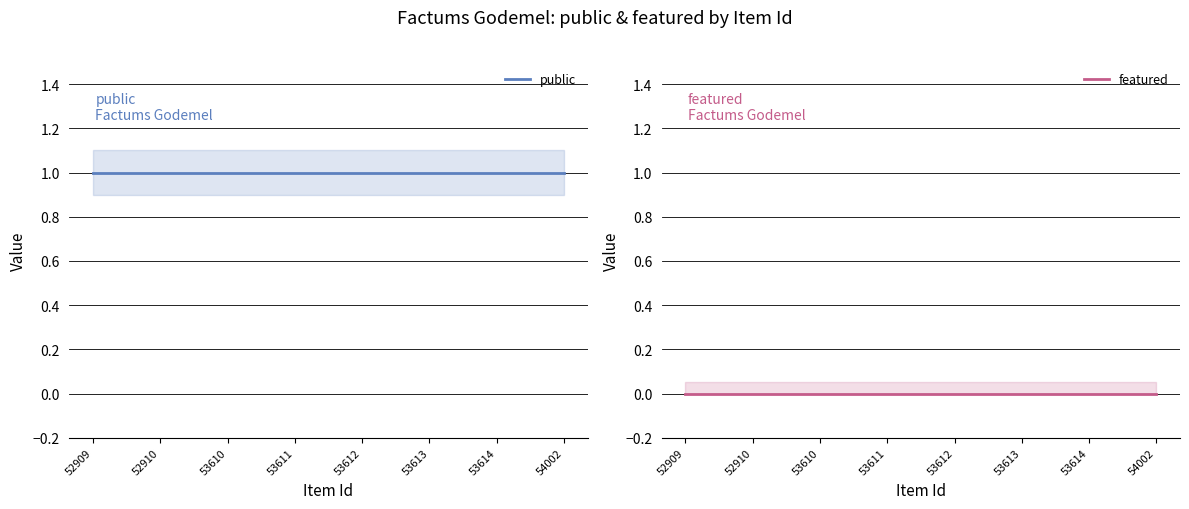

How many categories are shown in the chart?

8